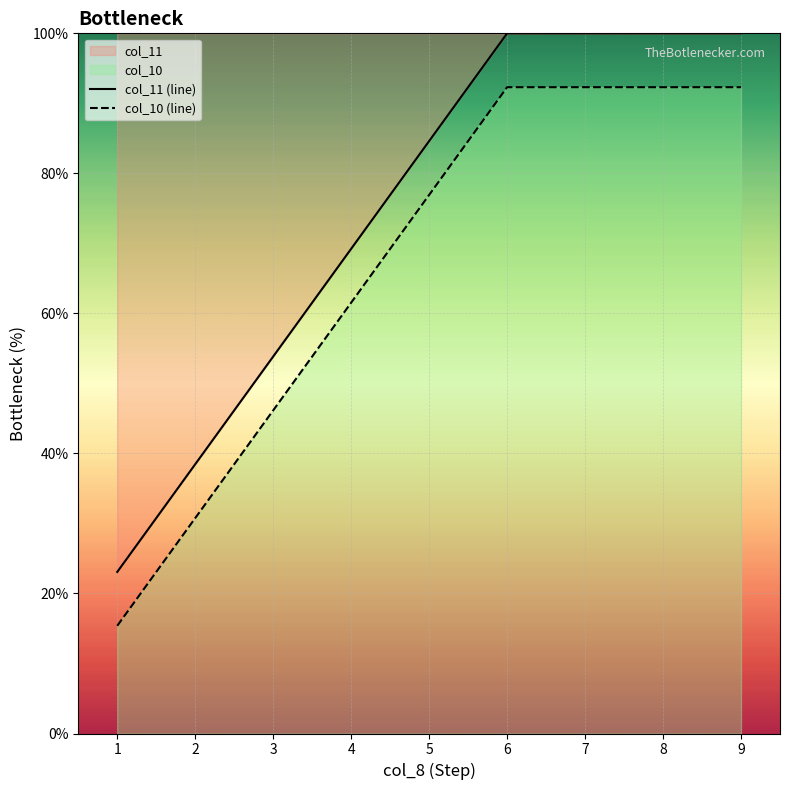

What is the spread (max minus min) of values at 5?

7.7